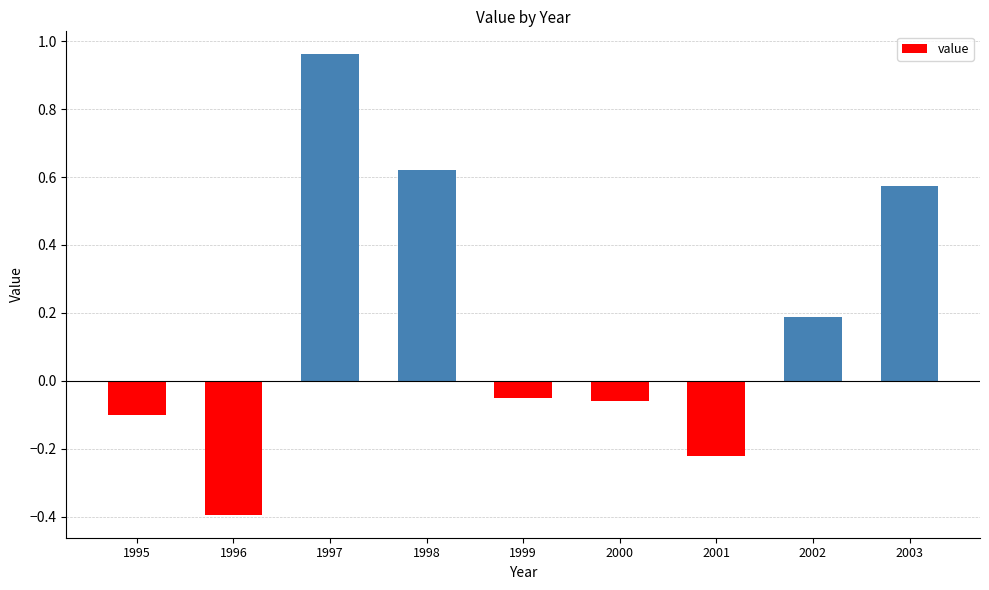

Which label corresponds to the largest value in the chart?

1997